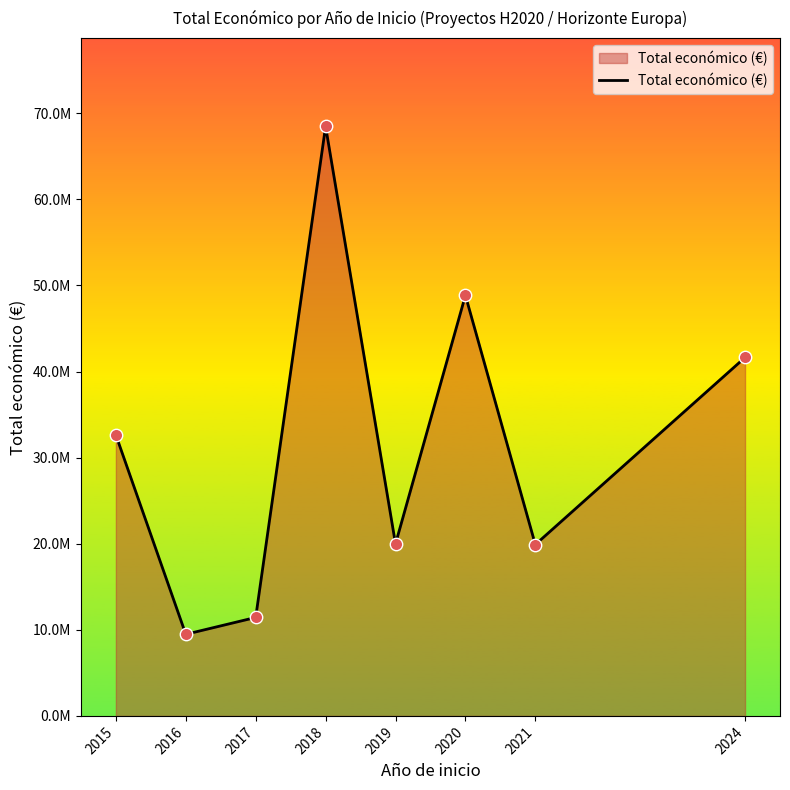

Which has a higher value, 2021 or 2016?

2021